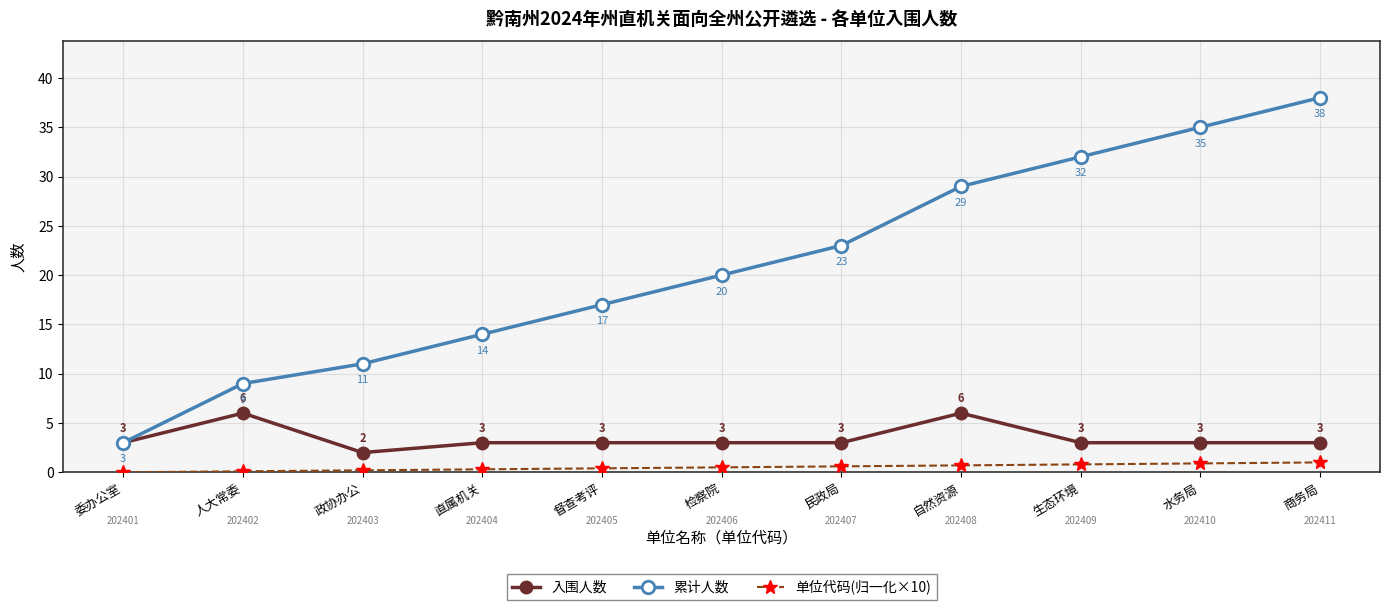

True or false: 累计人数 has more than 2 points higher than both neighbors.

False